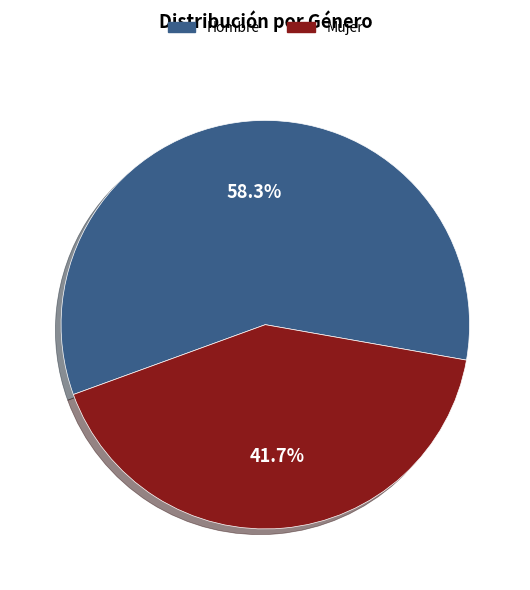

True or false: Mujer accounts for 55% of the total.

False